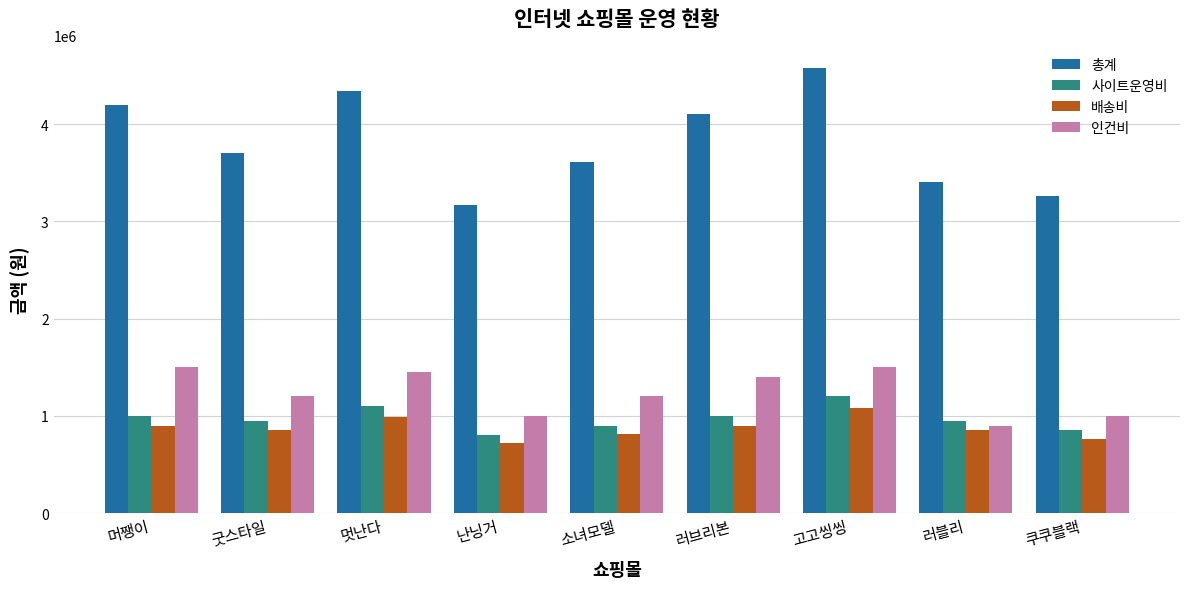

Reading left to right, extract all data points from this chart.

총계: 4200000	3705000	4340000	3170000	3610000	4100000	4580000	3405000	3265000
사이트운영비: 1000000	950000	1100000	800000	900000	1000000	1200000	950000	850000
배송비: 900000	855000	990000	720000	810000	900000	1080000	855000	765000
인건비: 1500000	1200000	1450000	1000000	1200000	1400000	1500000	900000	1000000